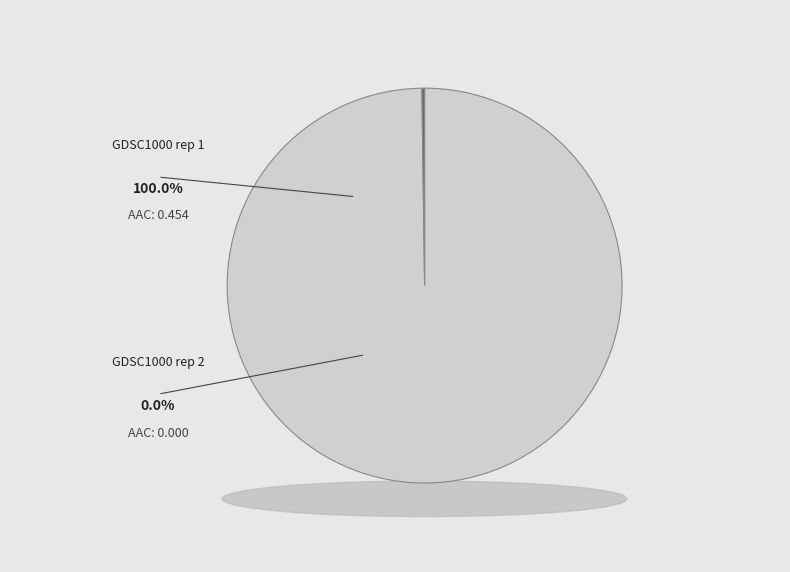

Which slice is the largest?

GDSC1000 rep 1